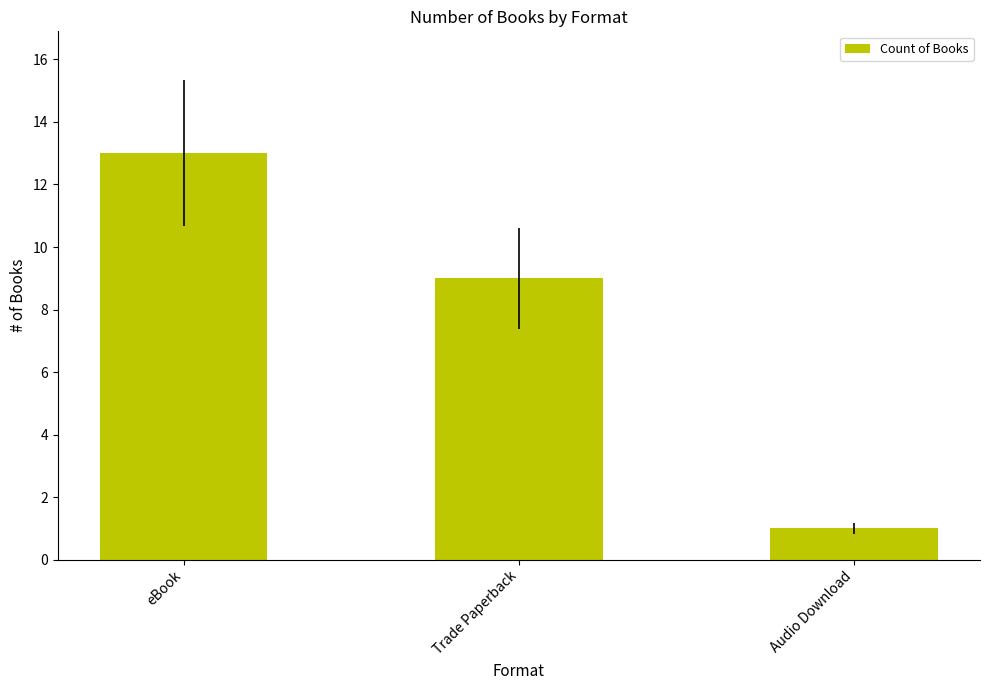

The chart shows a value of 21 at eBook. True or false?

False